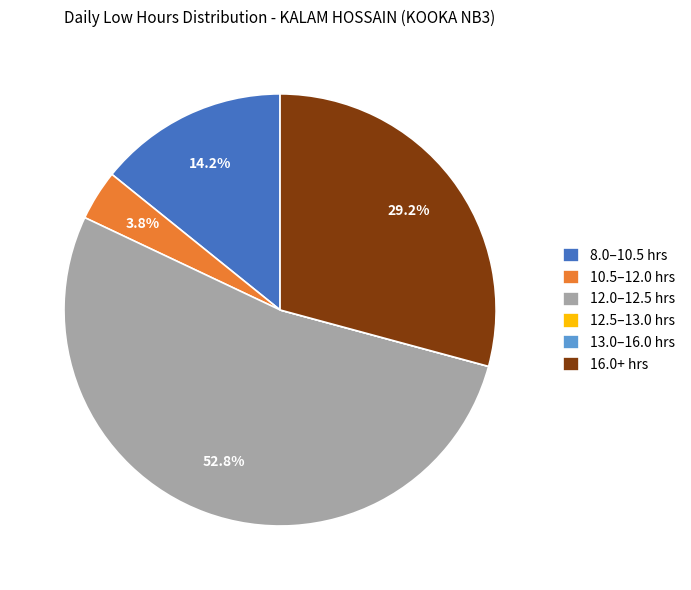

Which slice is the largest?

12.0–12.5 hrs